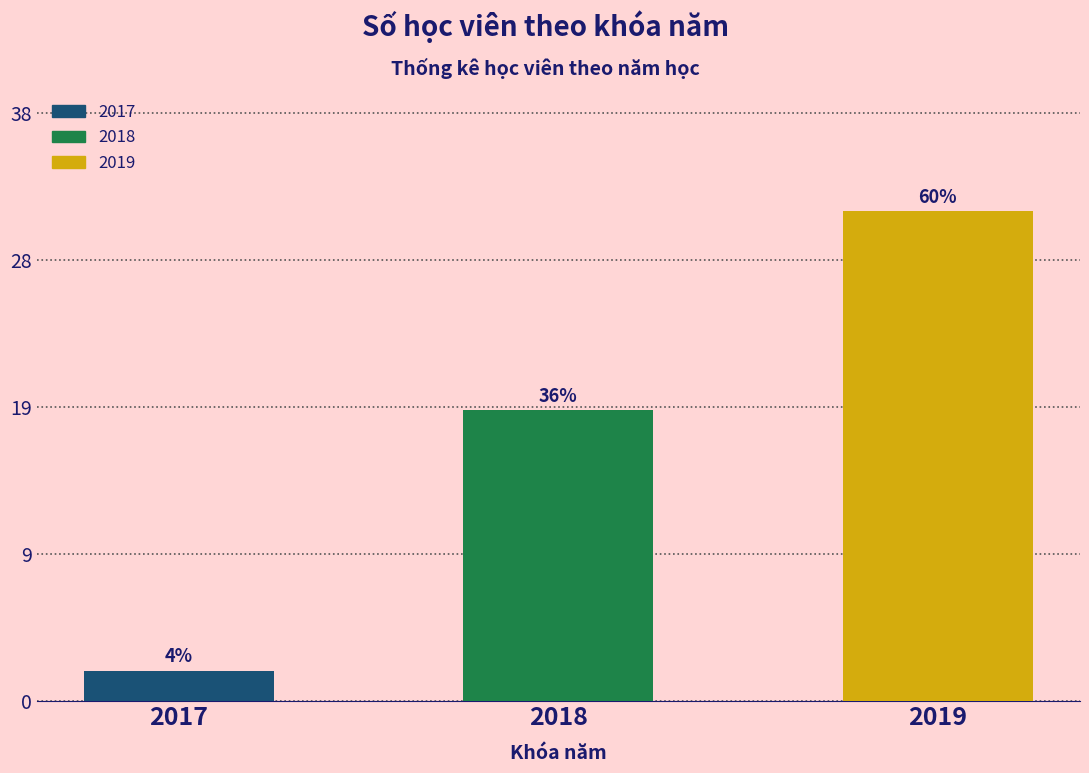

Are the bars grouped side by side (vs. stacked)?

No